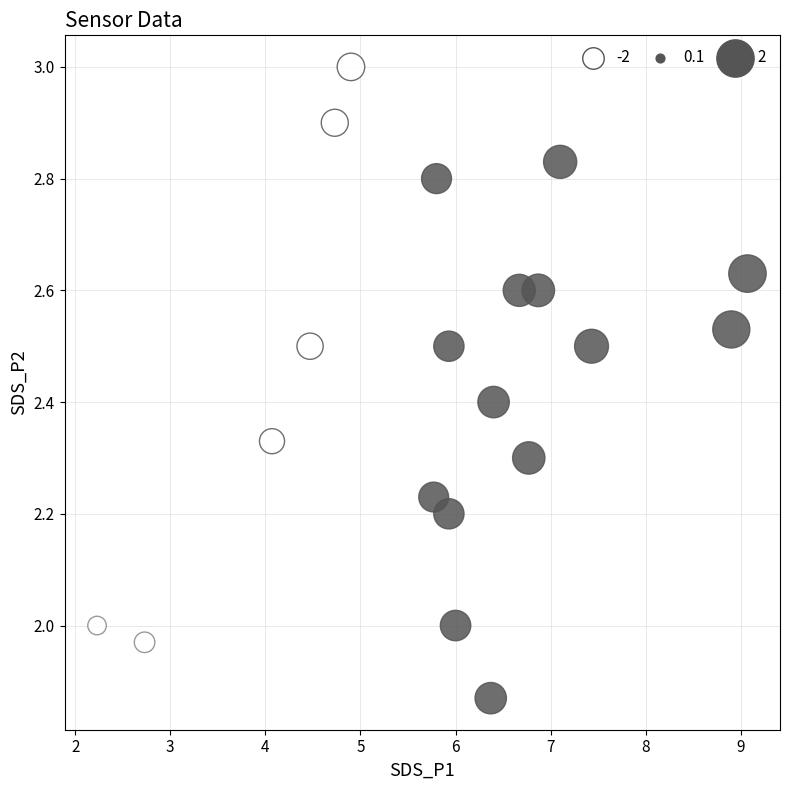

What is the range of X values (max minus min)?

6.8